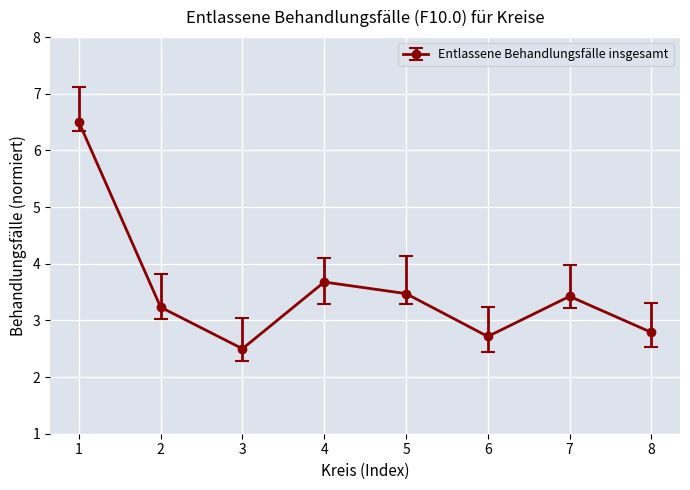

At which label is the value closest to 4?

4